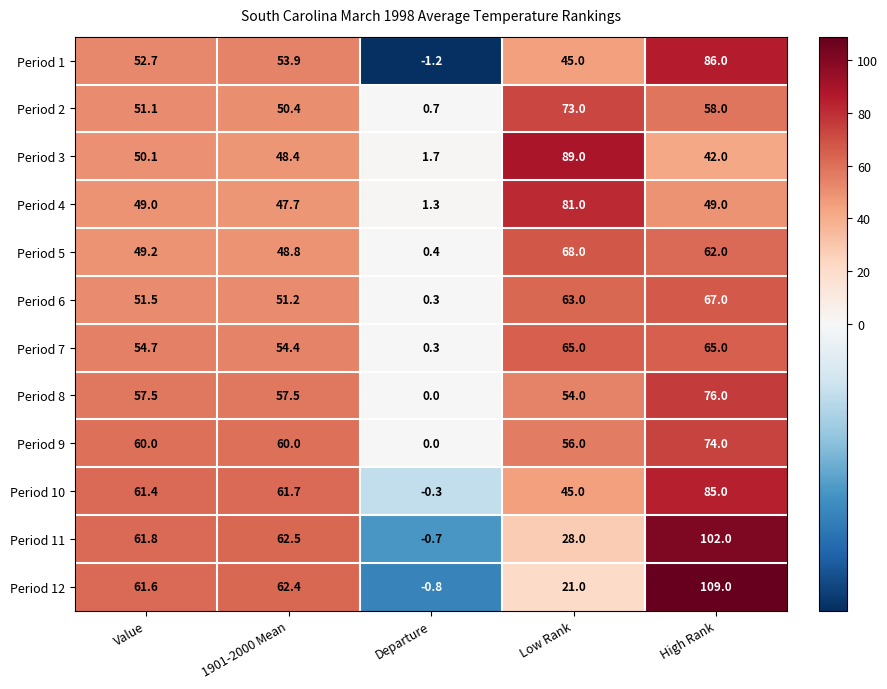

The value of Period 9 at High Rank is 128.8. True or false?

False